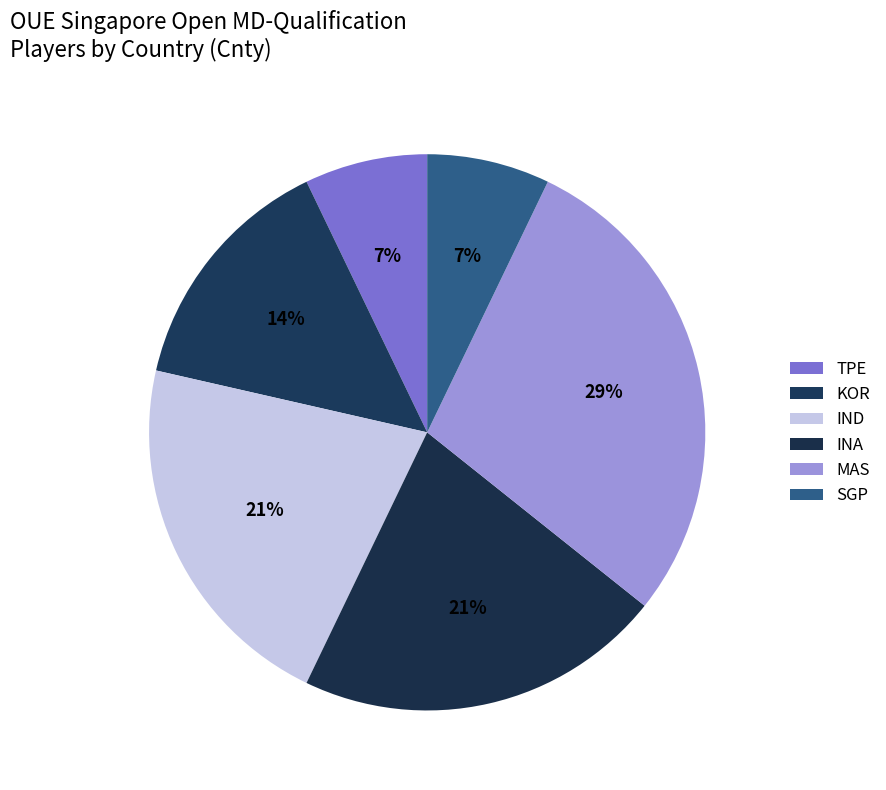

Does any single category account for the majority?

No